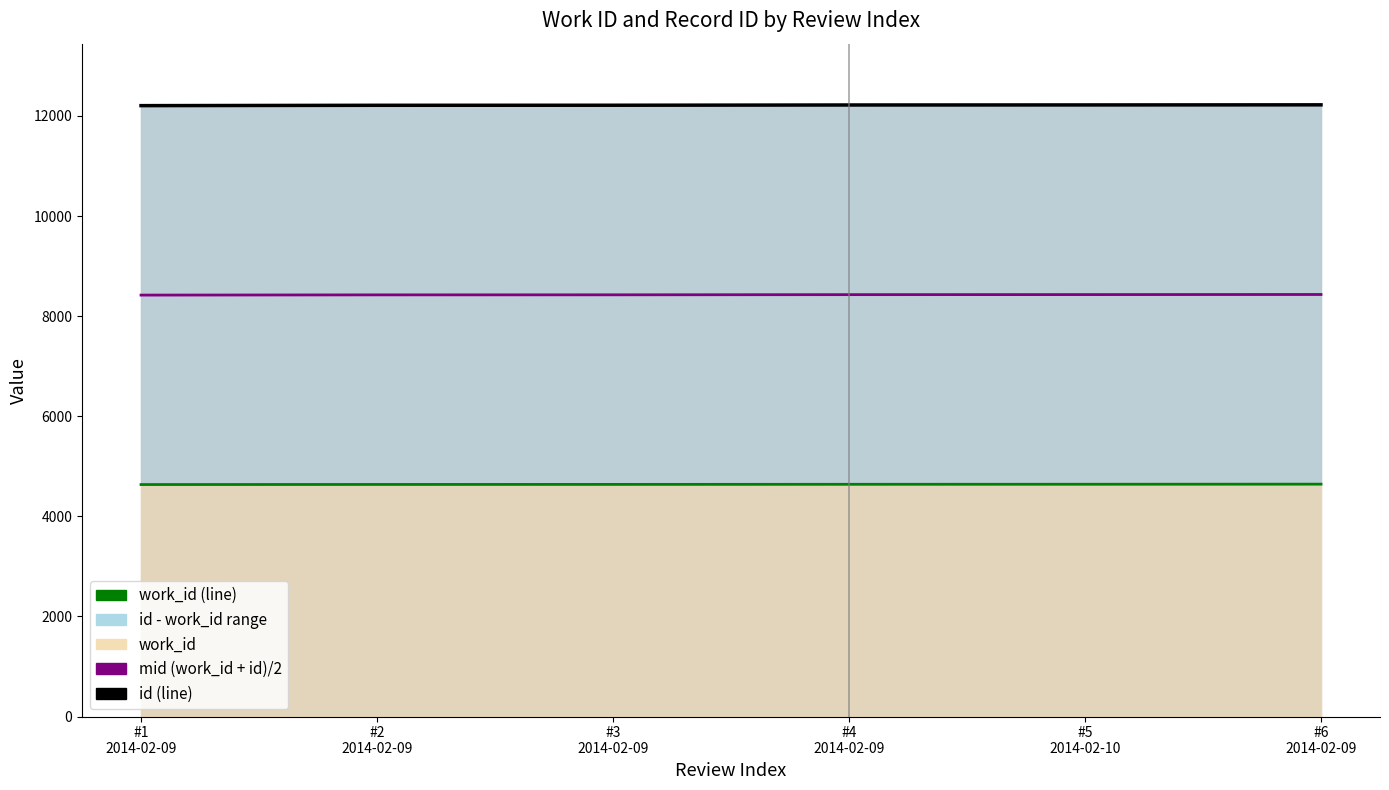

What position from the right is #2
2014-02-09?

5